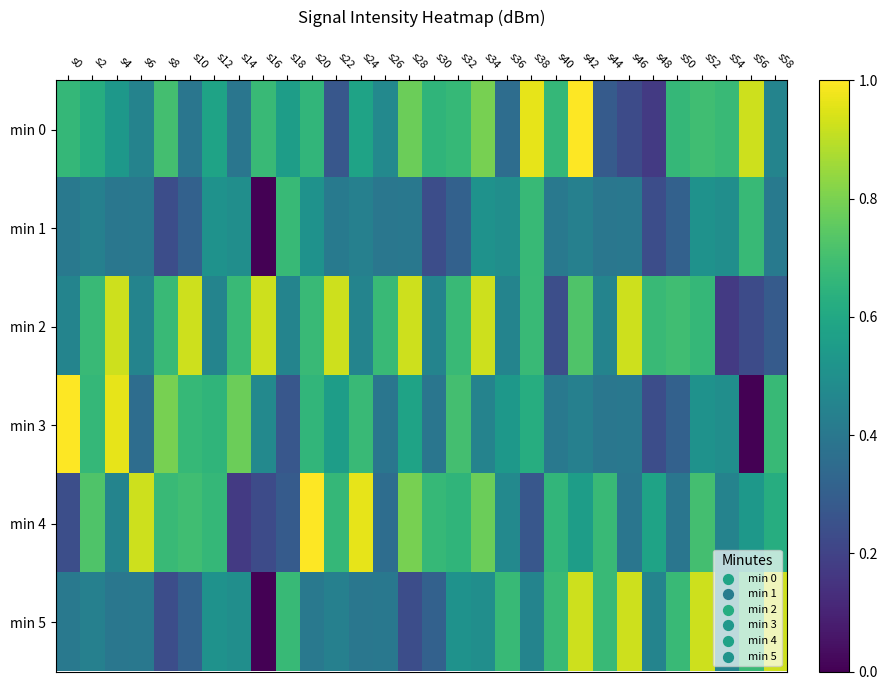

What is the total value across all series at s0?

3.2